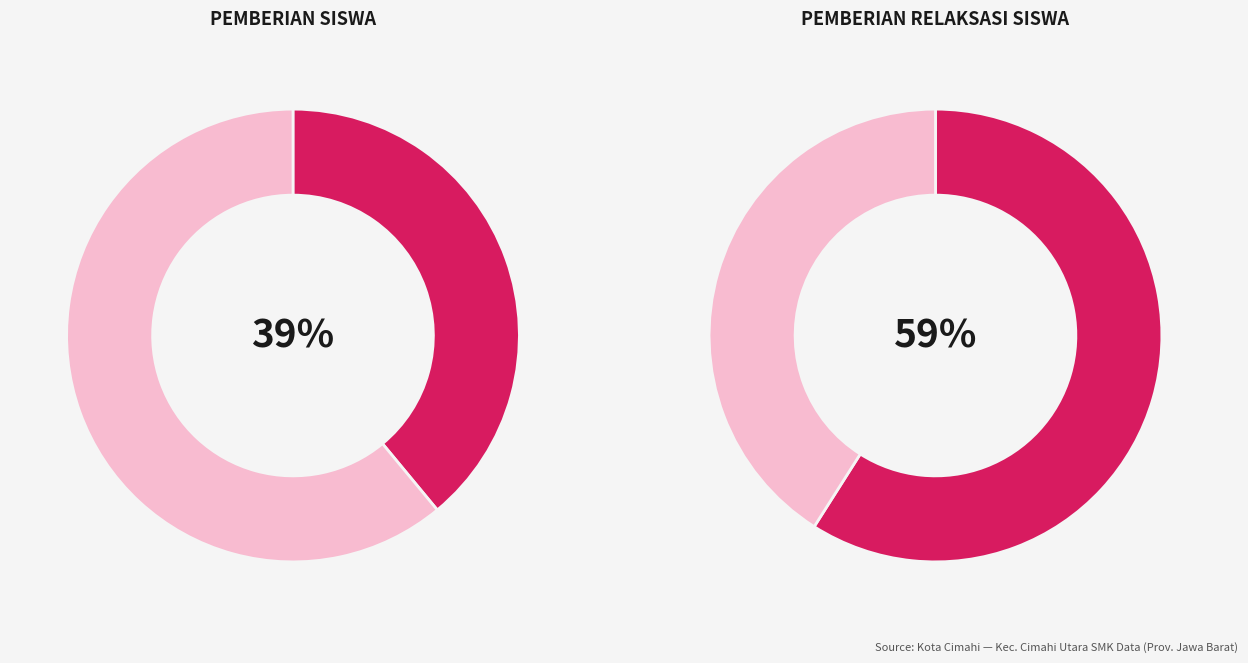

Rank the series by their maximum value, from lowest to highest.

Pemberian, Pemberian Relaksasi